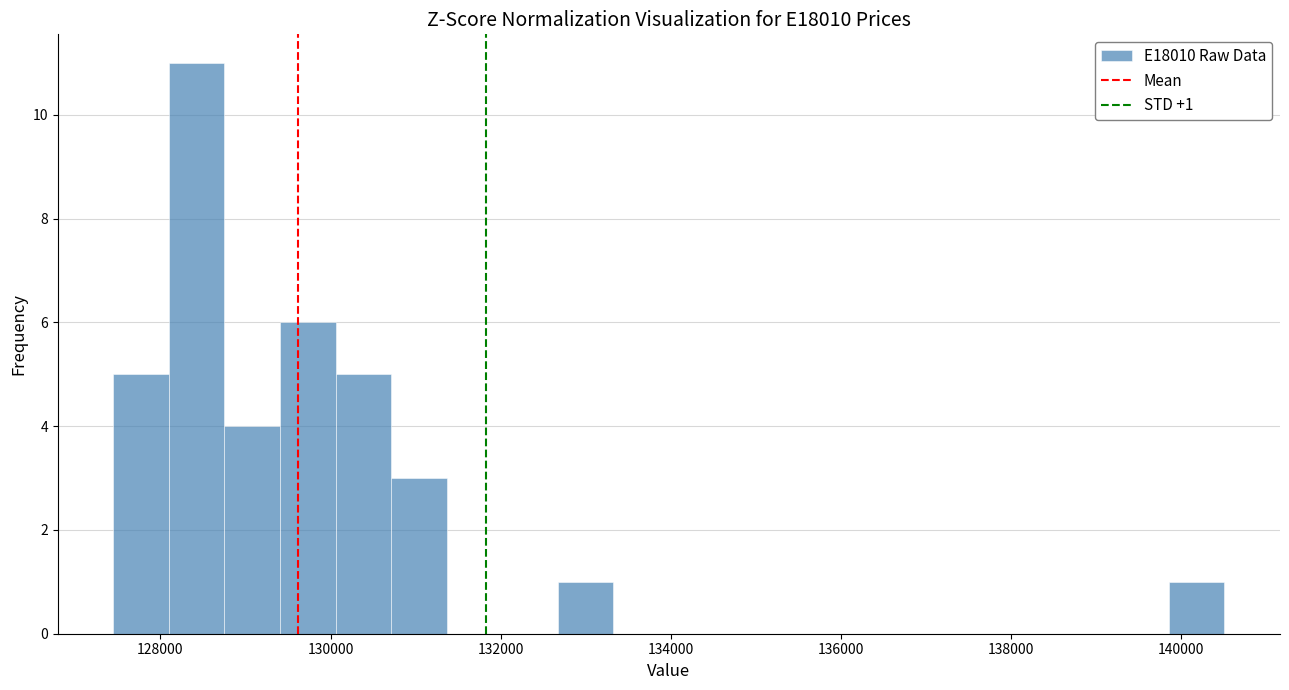

Read against the x-axis, roughly where is the centre of the tallest bar?

128400